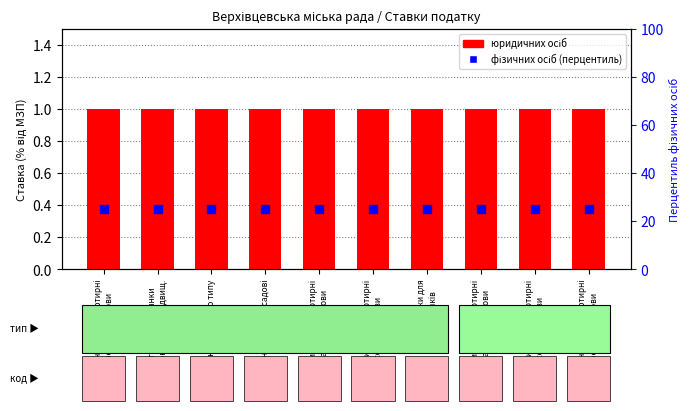

What are all the series names shown in the legend?

юридичних осіб, фізичних осіб (перцентиль)